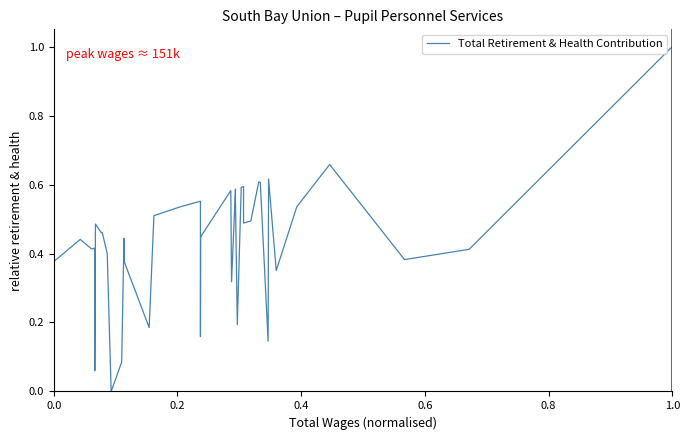

How many values exceed 0?

39